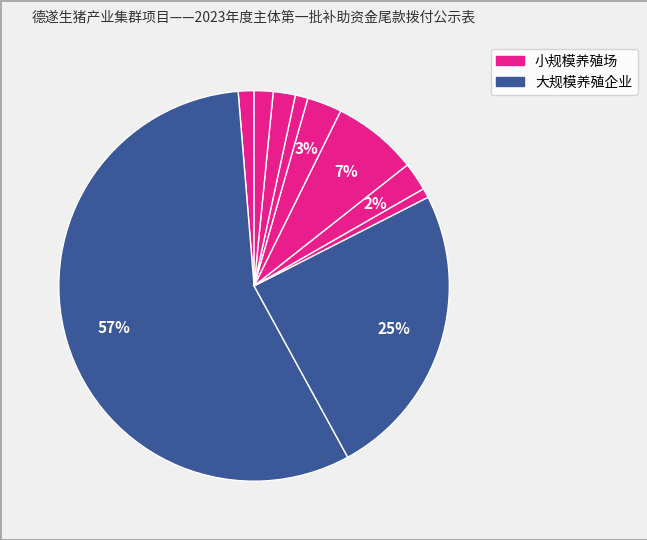

How many slices are in this pie chart?

10